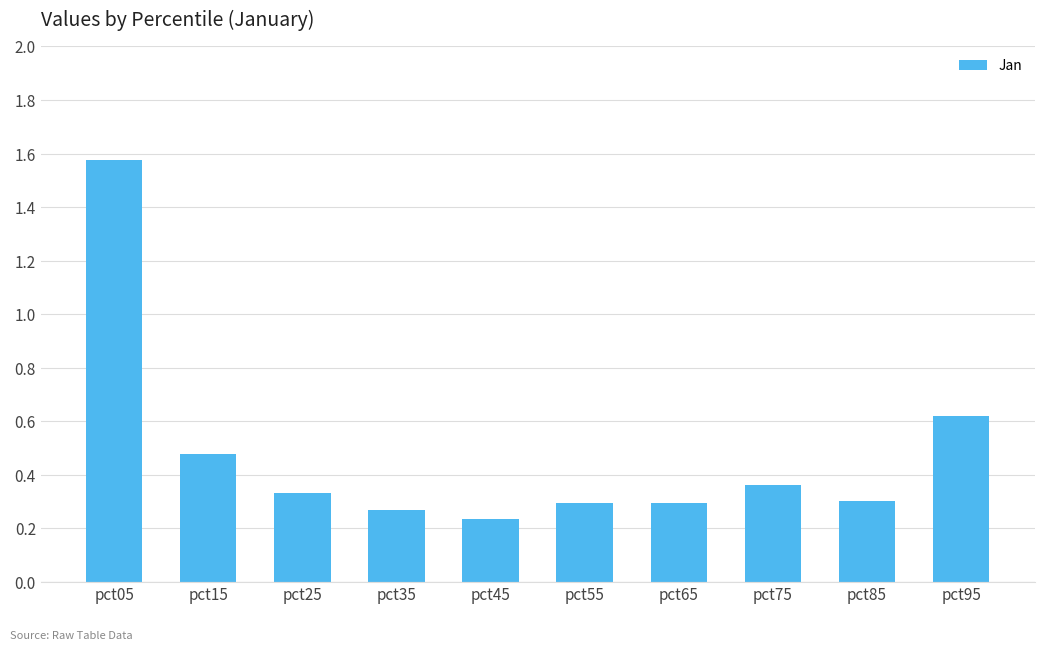

How many categories are shown in the chart?

10